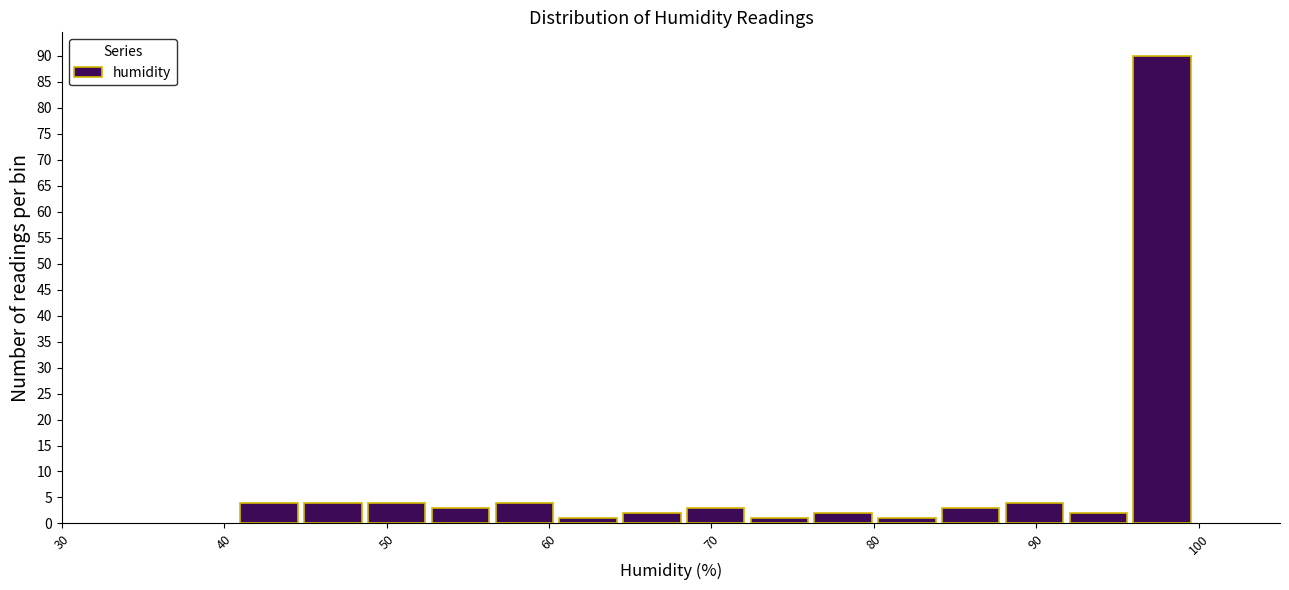

Read against the x-axis, roughly where is the centre of the tallest bar?

98